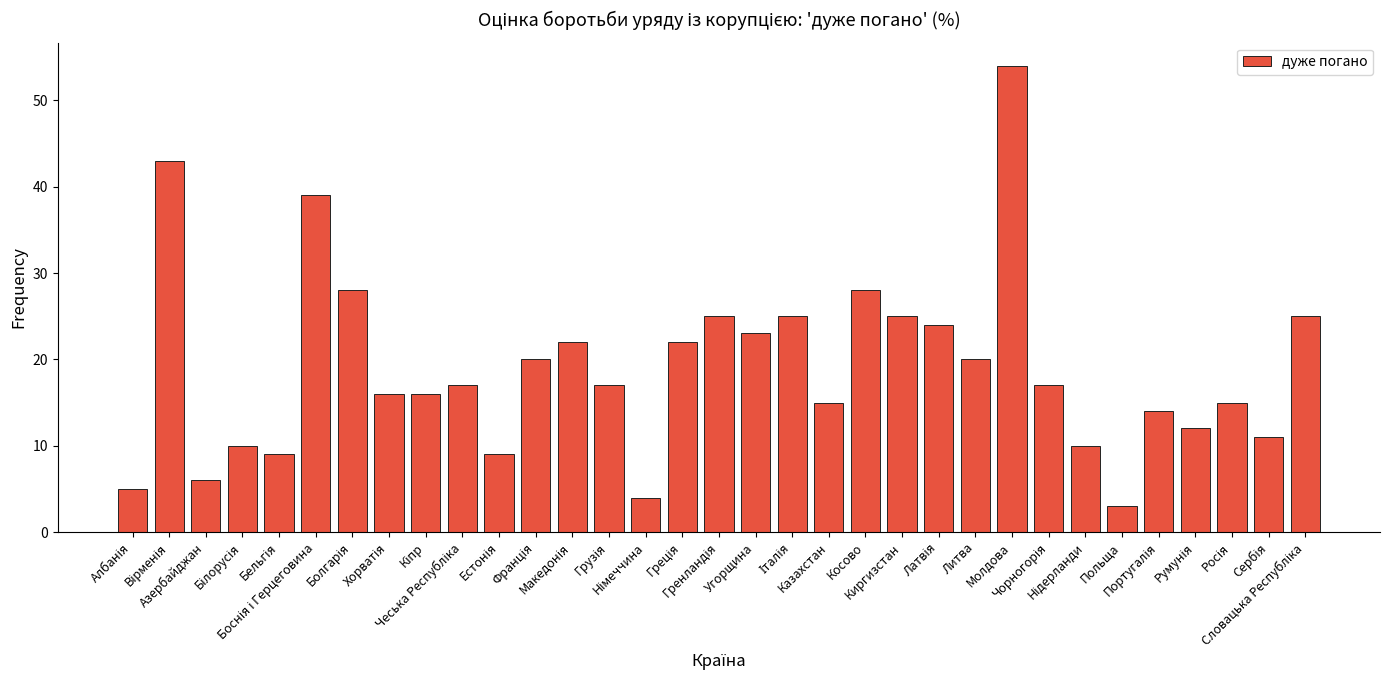

What is the greatest value displayed?

54